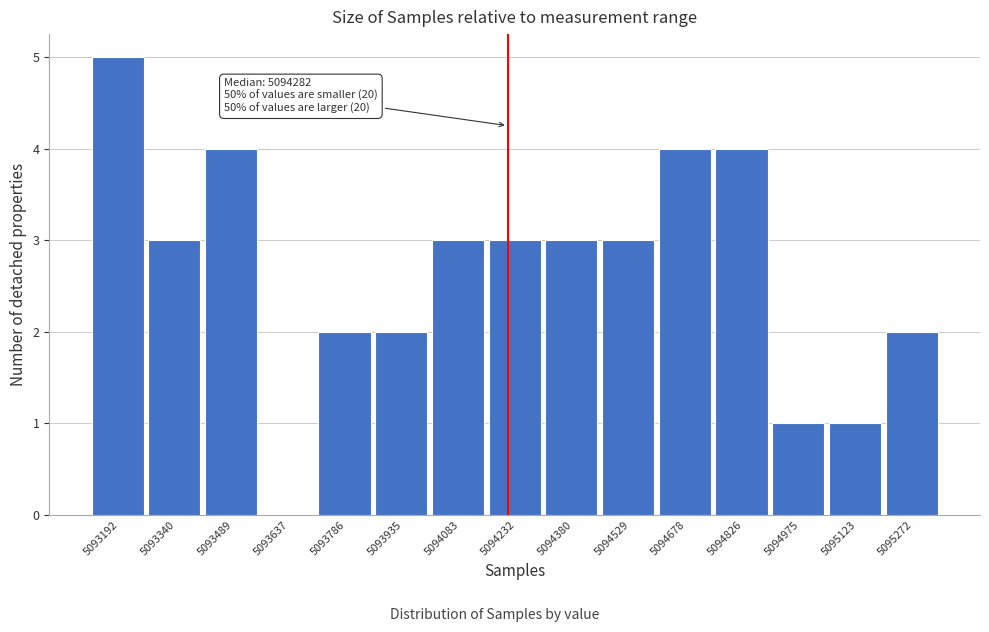

Reading left to right, list all the values displayed in this chart.

5093192=5	5093340=3	5093489=4	5093637=0	5093786=2	5093935=2	5094083=3	5094232=3	5094380=3	5094529=3	5094678=4	5094826=4	5094975=1	5095123=1	5095272=2